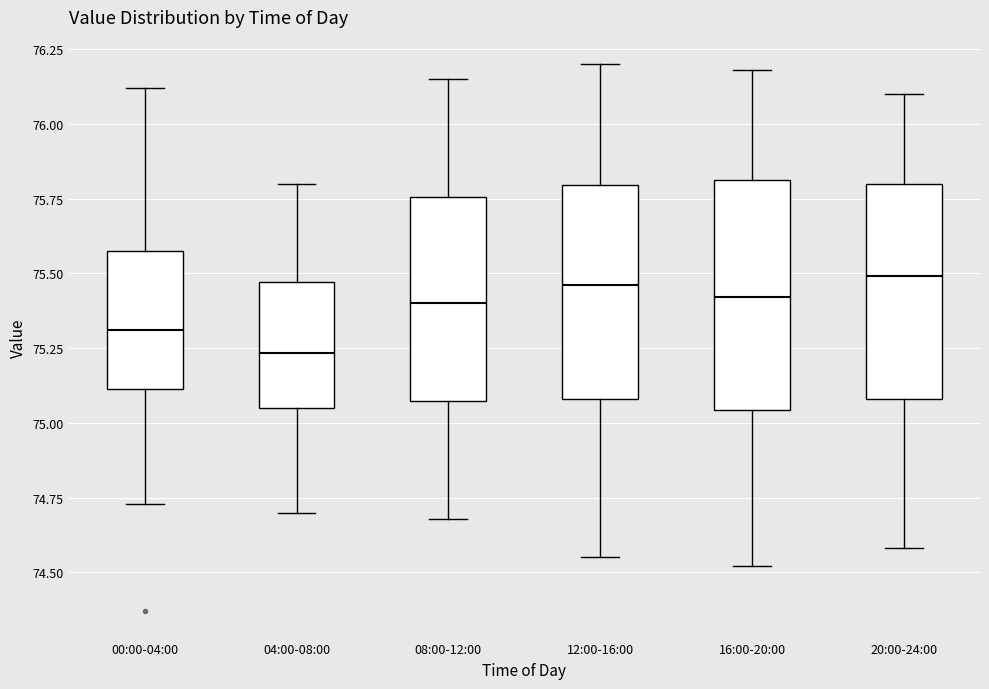

Reading left to right, read every box against the y-axis: the position of its median line, the range the box covers, and the ends of its whiskers. The values are not printed on the chart, so give them approximately, as read against the axis.

00:00-04:00: median 75.30, box 75.10 to 75.60, whiskers 74.75 to 76.10
04:00-08:00: median 75.25, box 75.05 to 75.45, whiskers 74.70 to 75.80
08:00-12:00: median 75.40, box 75.05 to 75.75, whiskers 74.70 to 76.15
12:00-16:00: median 75.45, box 75.10 to 75.80, whiskers 74.55 to 76.20
16:00-20:00: median 75.40, box 75.05 to 75.80, whiskers 74.50 to 76.20
20:00-24:00: median 75.50, box 75.10 to 75.80, whiskers 74.60 to 76.10